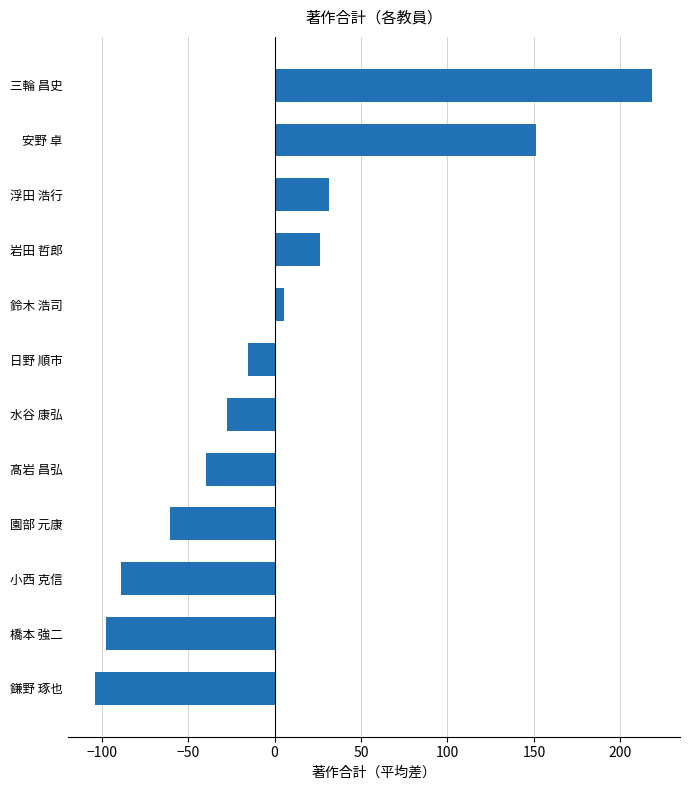

How many data points are less than -15?

7